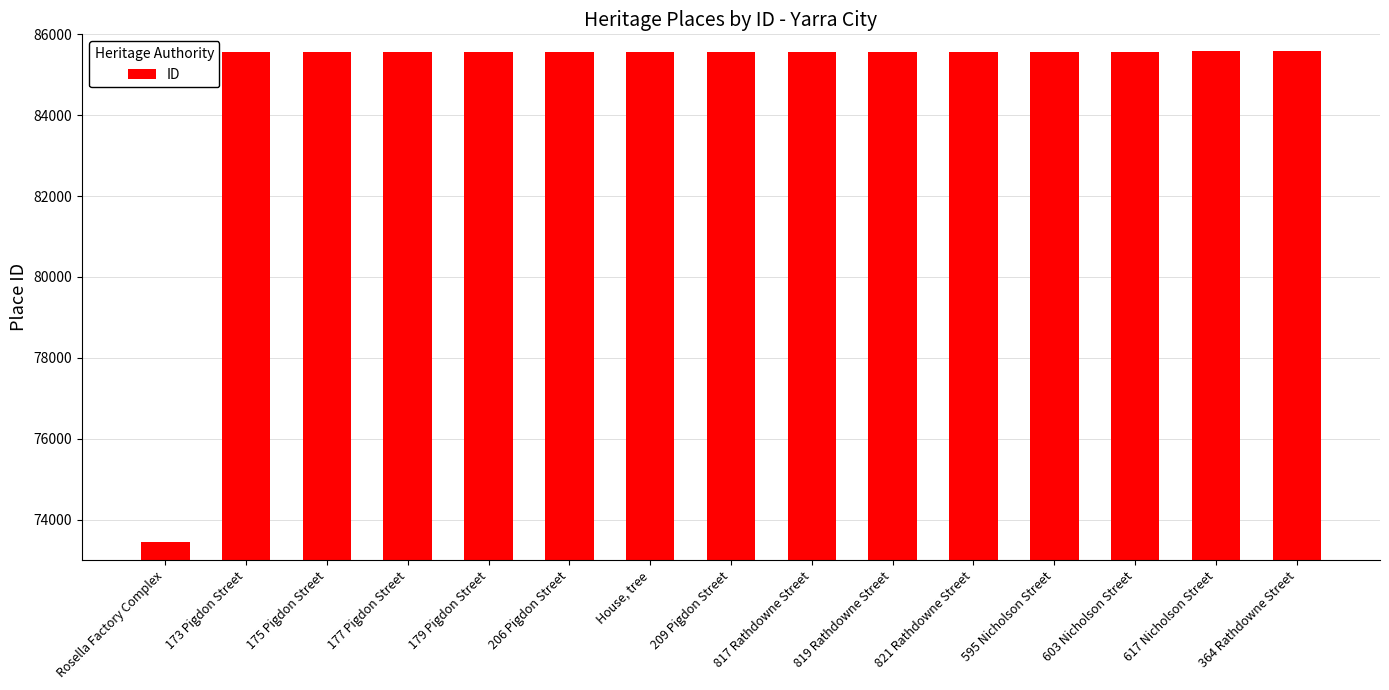

What is the label of the 7th bar from the right?

817 Rathdowne Street